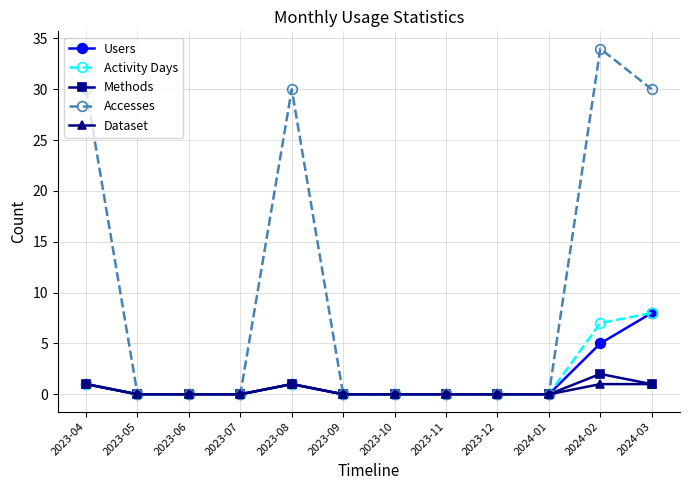

True or false: Methods has a value of 1 at 2023-04.

True